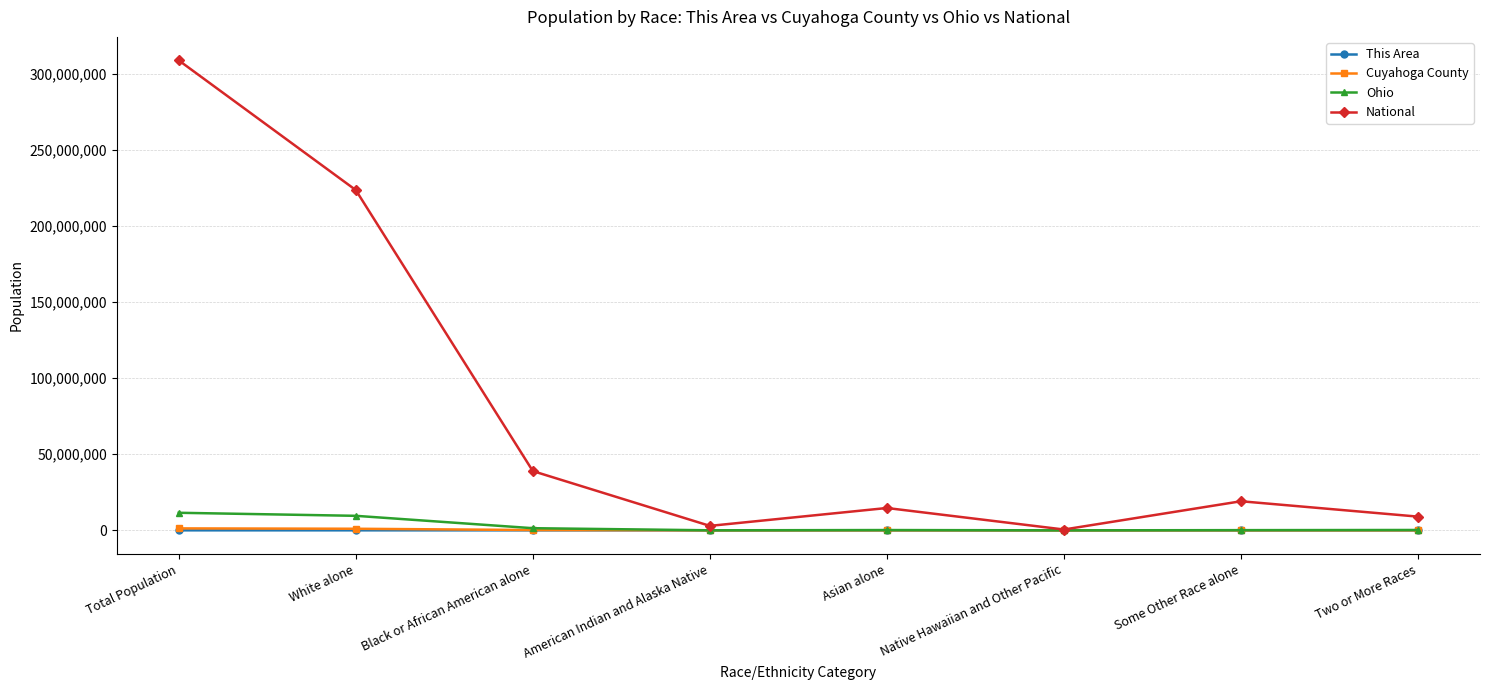

How many values in the This Area series are below 72?

4